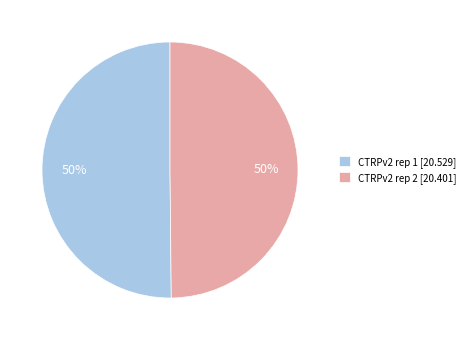

Is it true that CTRPv2 rep 1 is 39% of the pie?

False